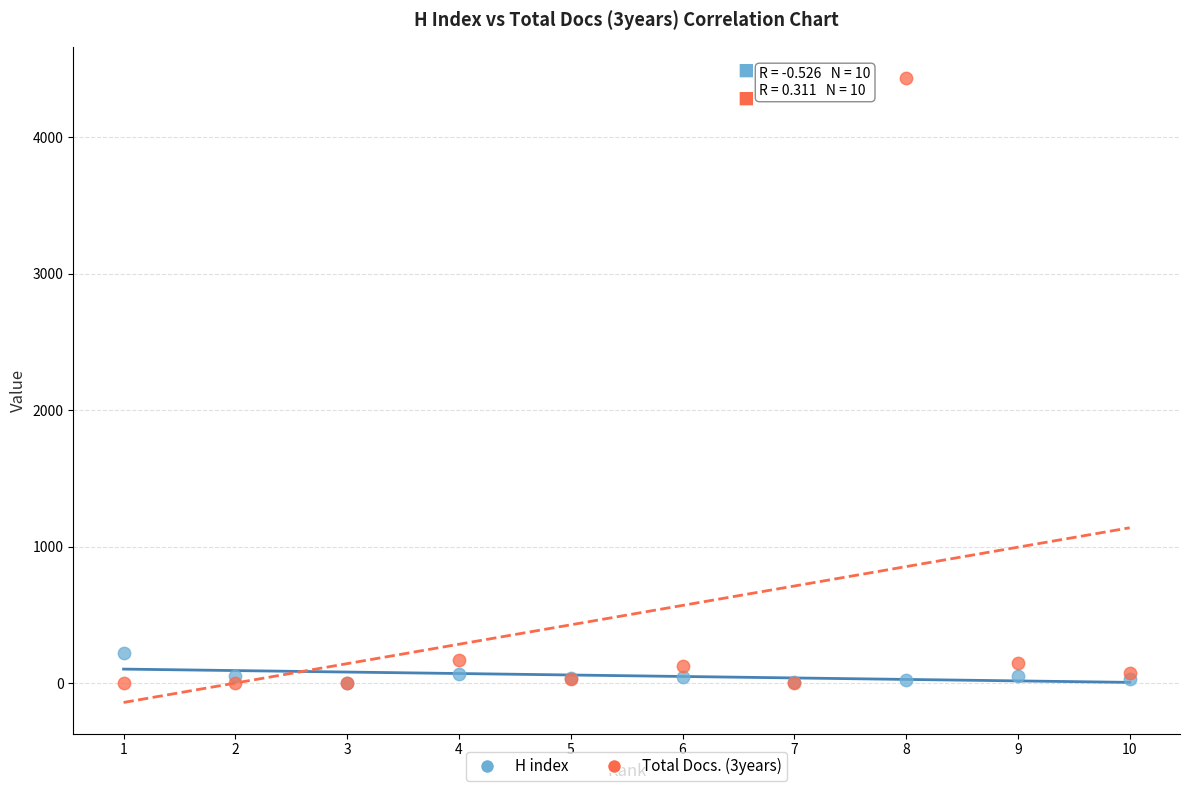

What are all the series names shown in the legend?

H index, Total Docs. (3years)